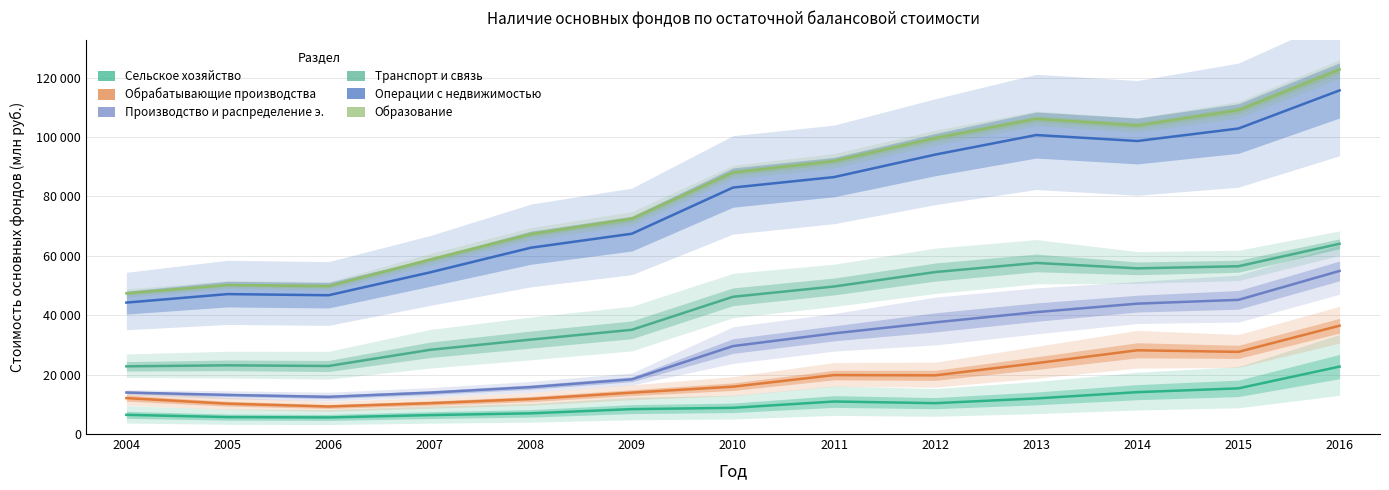

List the labels in order of Производство и распределение э. value, largest first.

2016, 2015, 2014, 2013, 2012, 2011, 2010, 2009, 2008, 2004, 2007, 2005, 2006